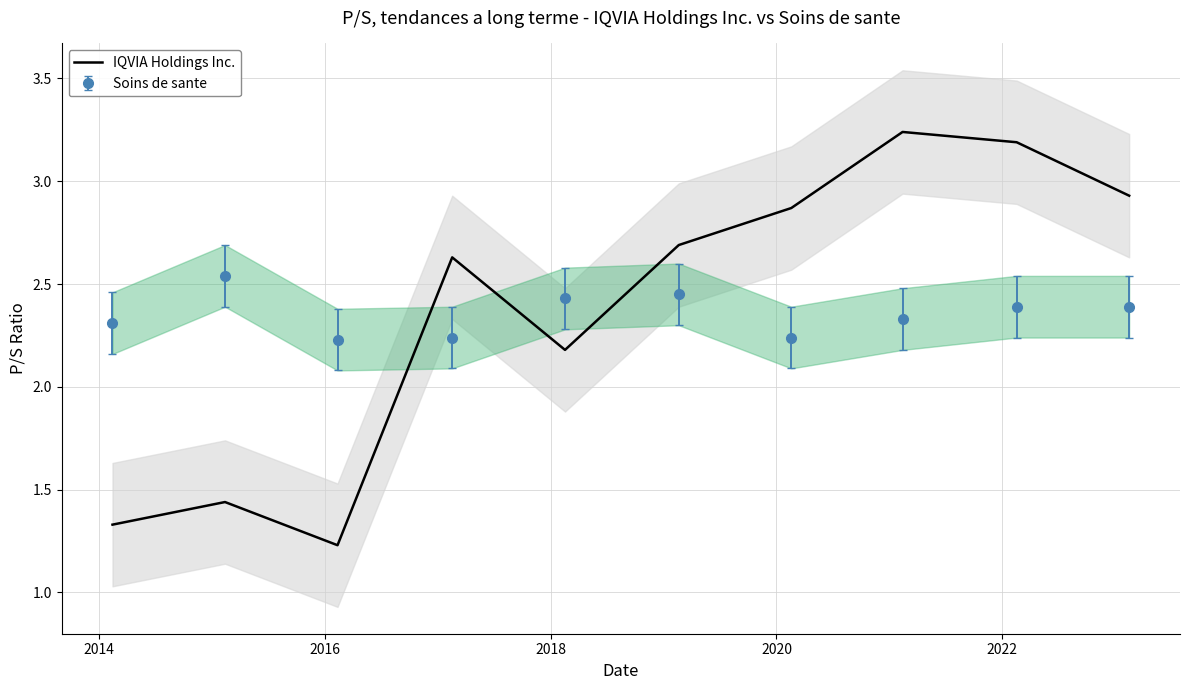

How many intersections are there between Soins de sante and IQVIA Holdings Inc.?

3